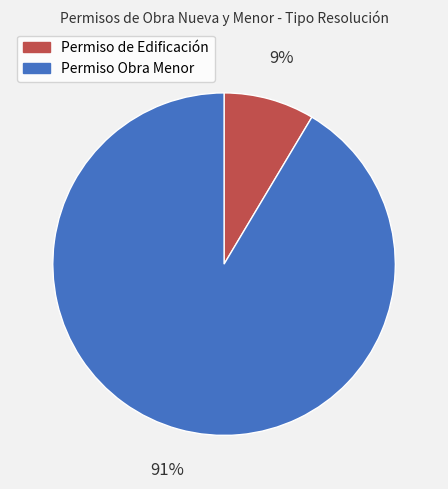

To the nearest percent, what is the combined percentage of Permiso de Edificación and Permiso Obra Menor?

100%